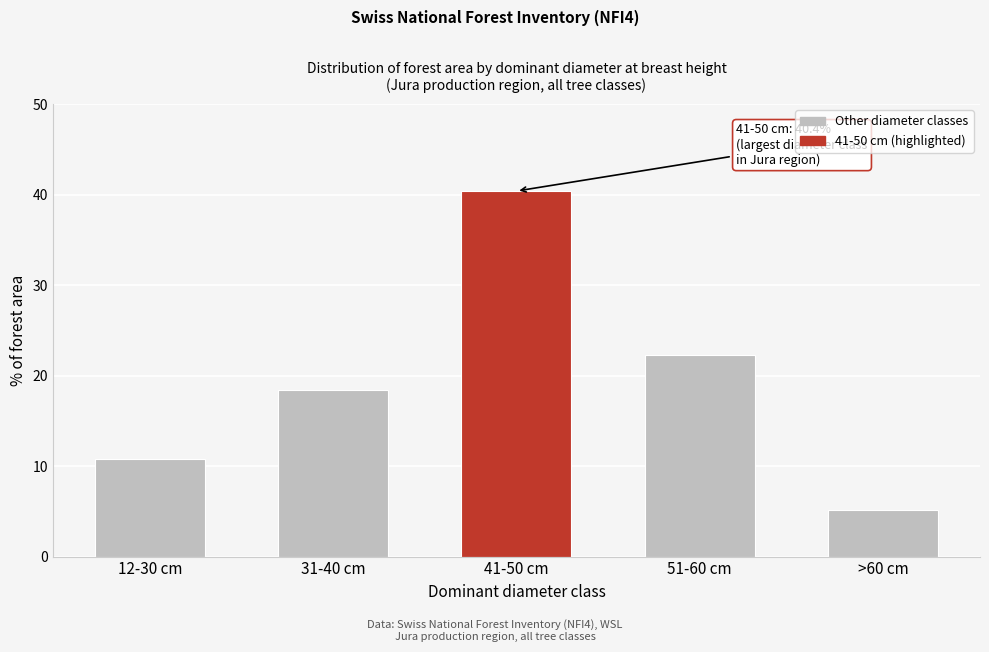

Reading left to right, extract all data points from this chart.

12-30 cm=10.8	31-40 cm=18.4	41-50 cm=40.4	51-60 cm=22.3	>60 cm=5.1